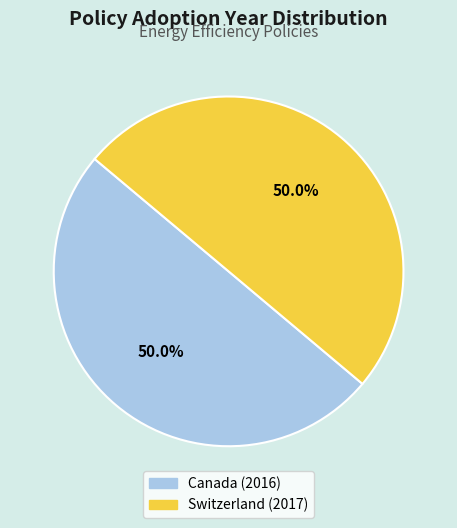

What is the ratio of the value at Switzerland (2017) to the value at Canada (2016)?

1.0